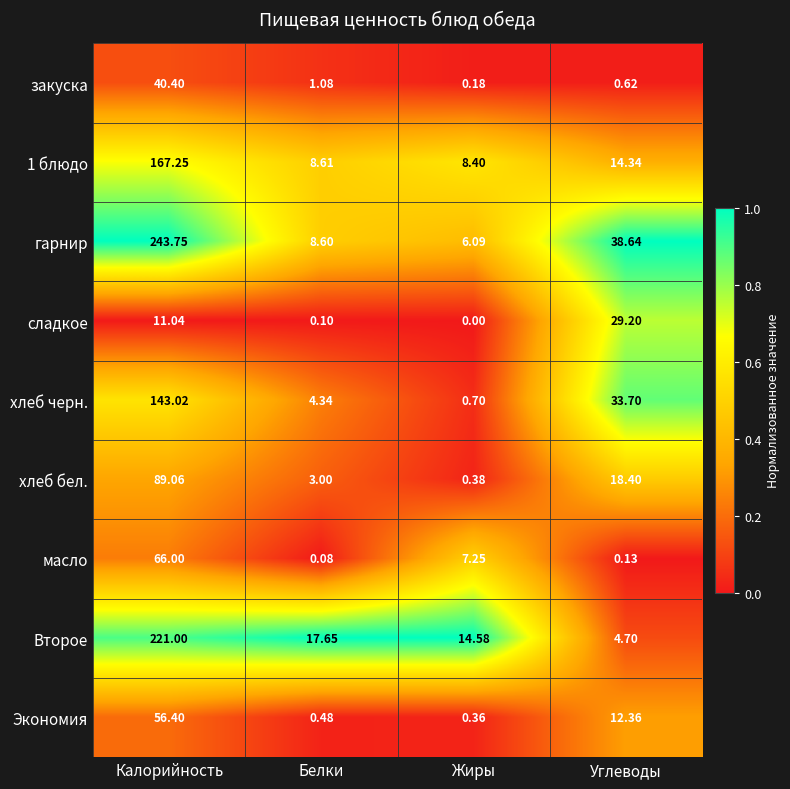

Which label corresponds to the smallest value in the chart?

Жиры